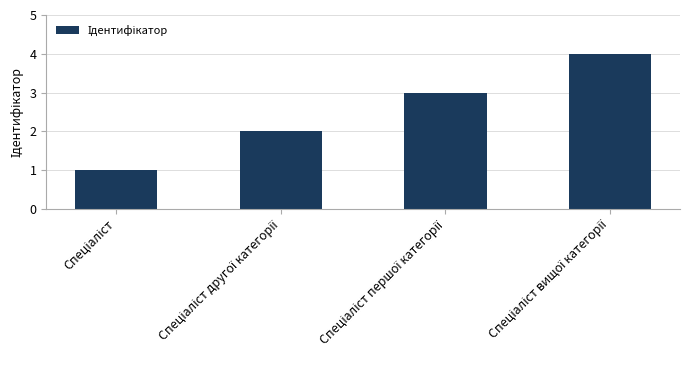

What is the maximum value shown in the chart?

4